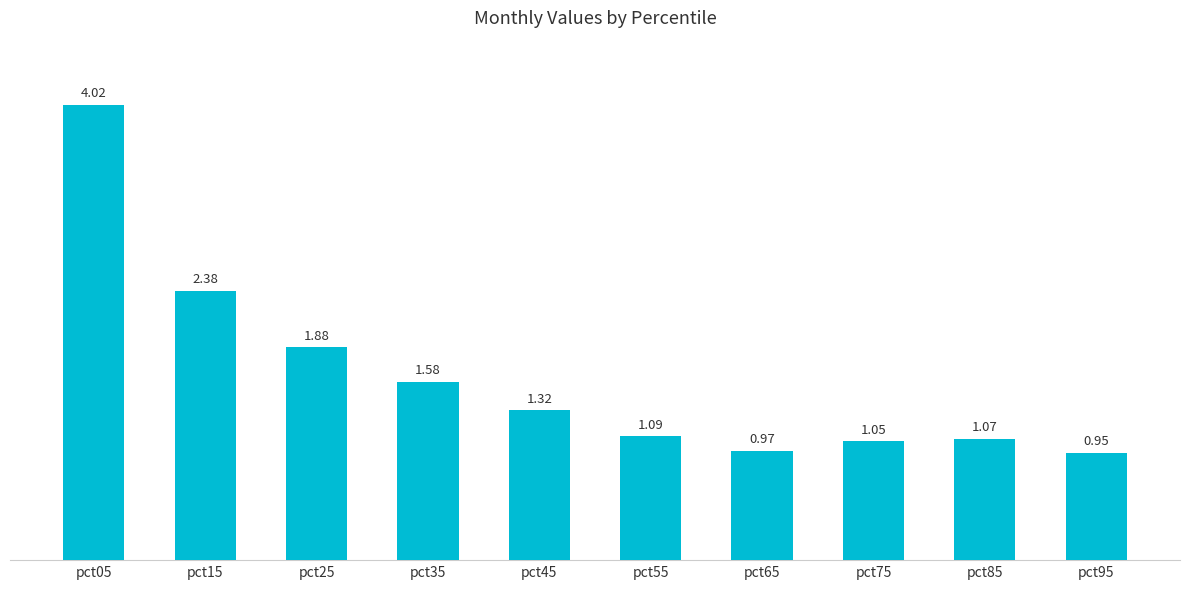

At which category does the chart reach its minimum across all series?

pct95